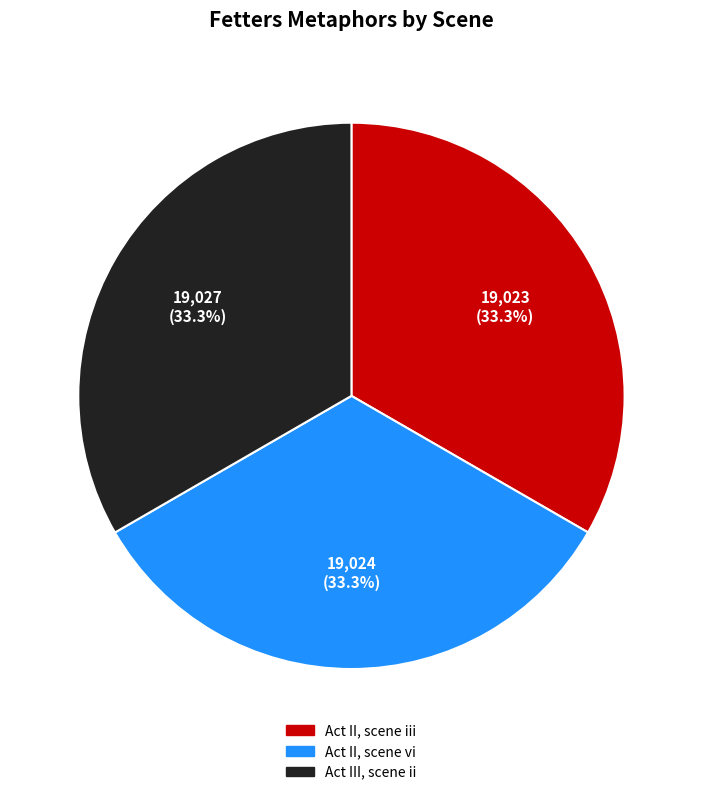

Is the sum of Act II, scene vi and Act II, scene iii greater than half?

Yes